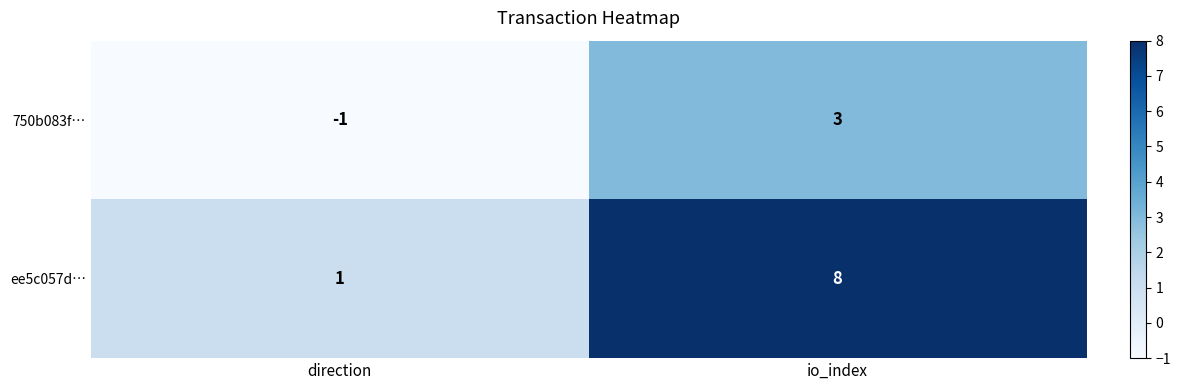

What is the difference between the maximum and minimum values in the 750b083f… series?

4